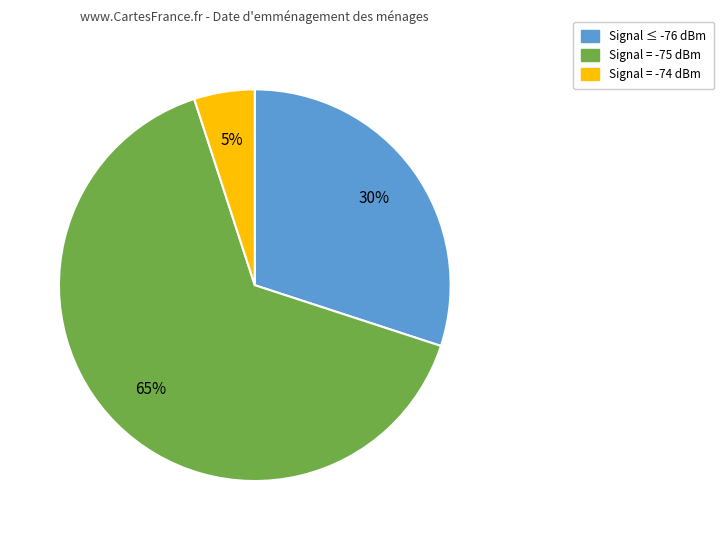

To the nearest percent, what is the difference between the largest and smallest slice percentages?

60%